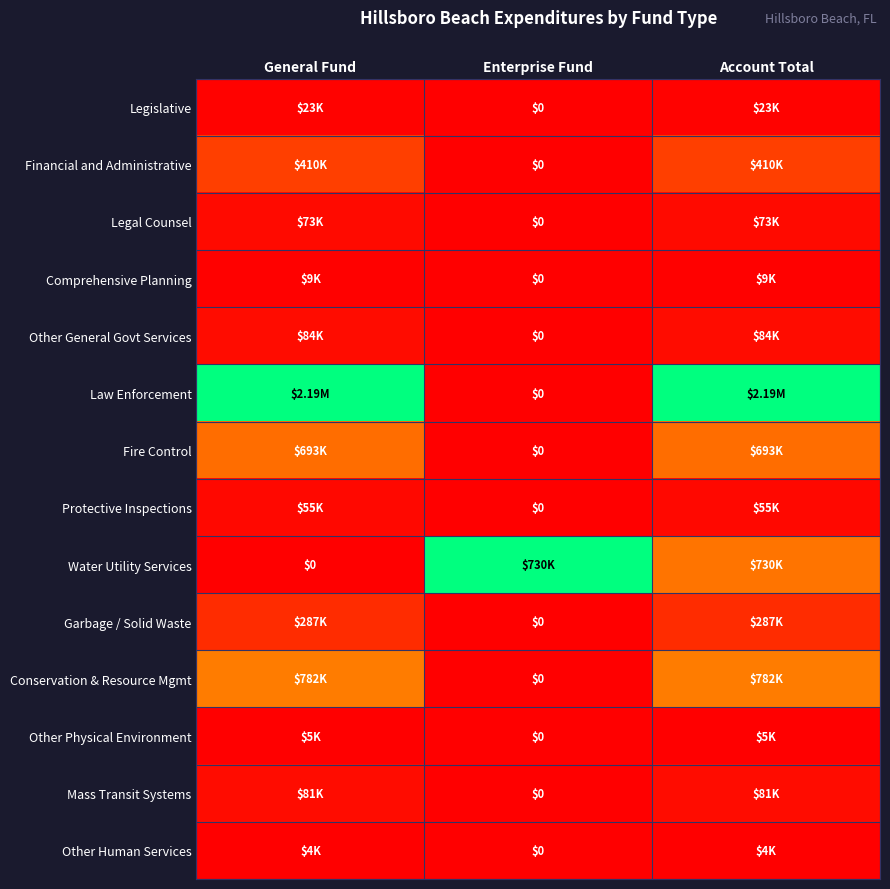

At how many categories does at least one series exceed 0?

3